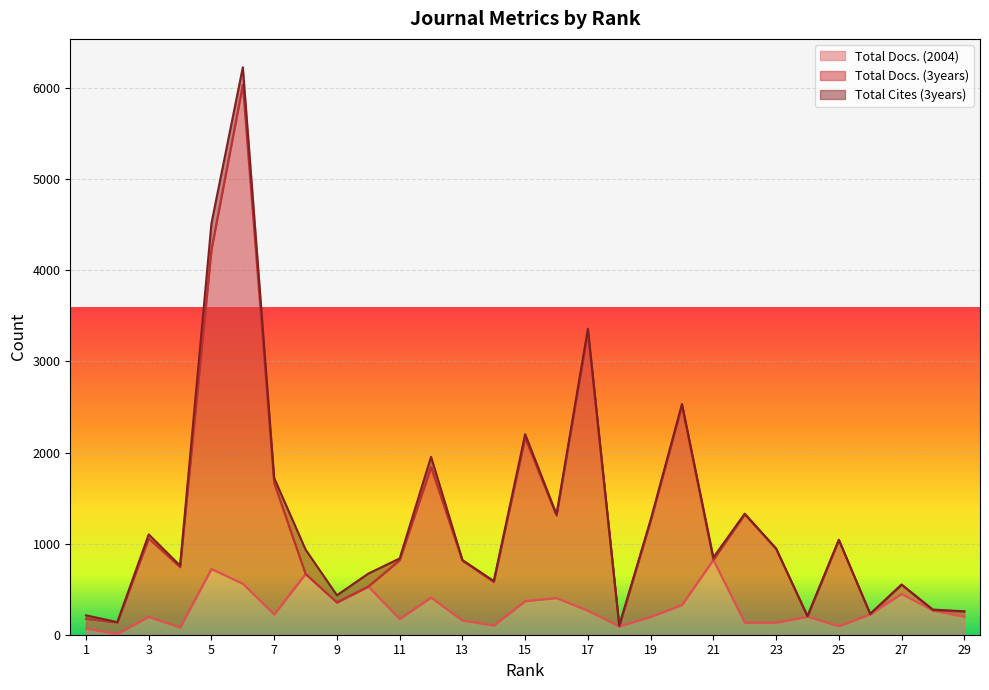

What is the value of the Total Docs. (2004) point at the 5th from the left?

722